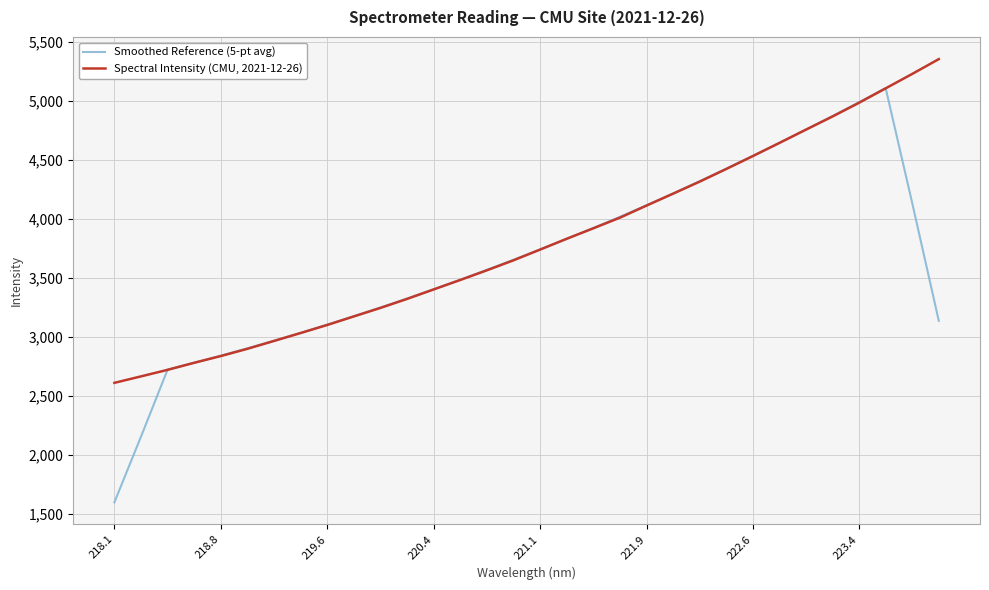

List the series in order of their overall mean, highest first.

Spectral Intensity (CMU, 2021-12-26), Smoothed Reference (5-pt avg)